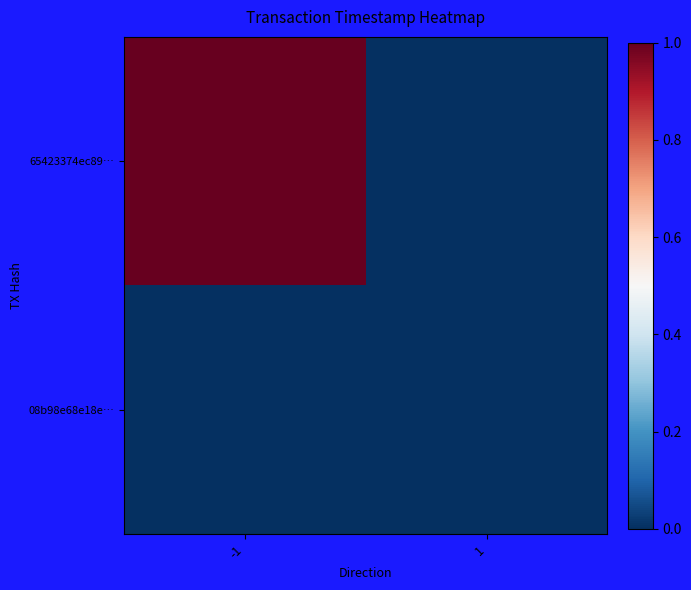

At 1, list the series in order from smallest to largest.

65423374ec89…, 08b98e68e18e…